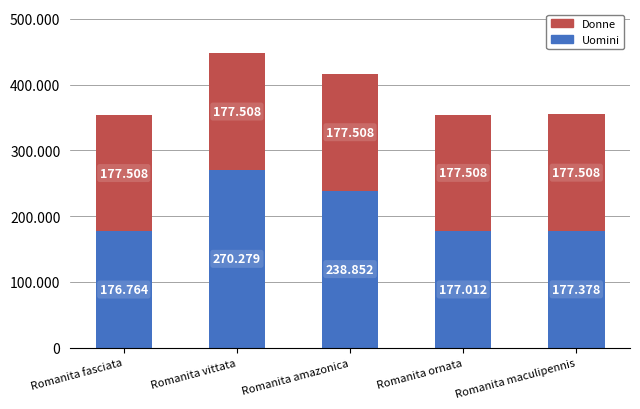

At which label is Uomini closest to 223521?

Romanita amazonica